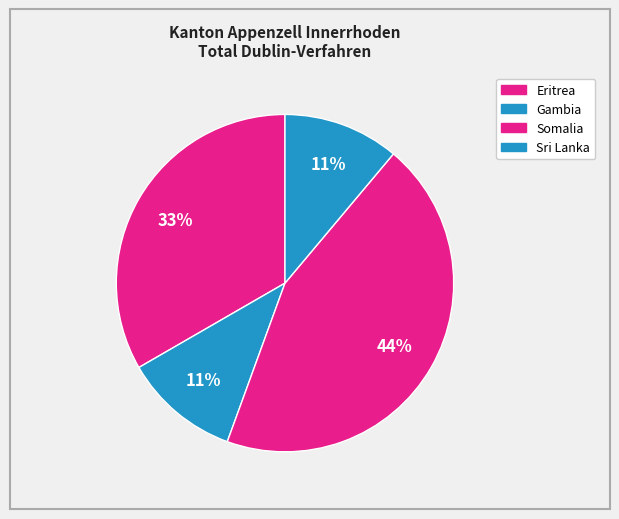

Which slice is the largest?

Somalia